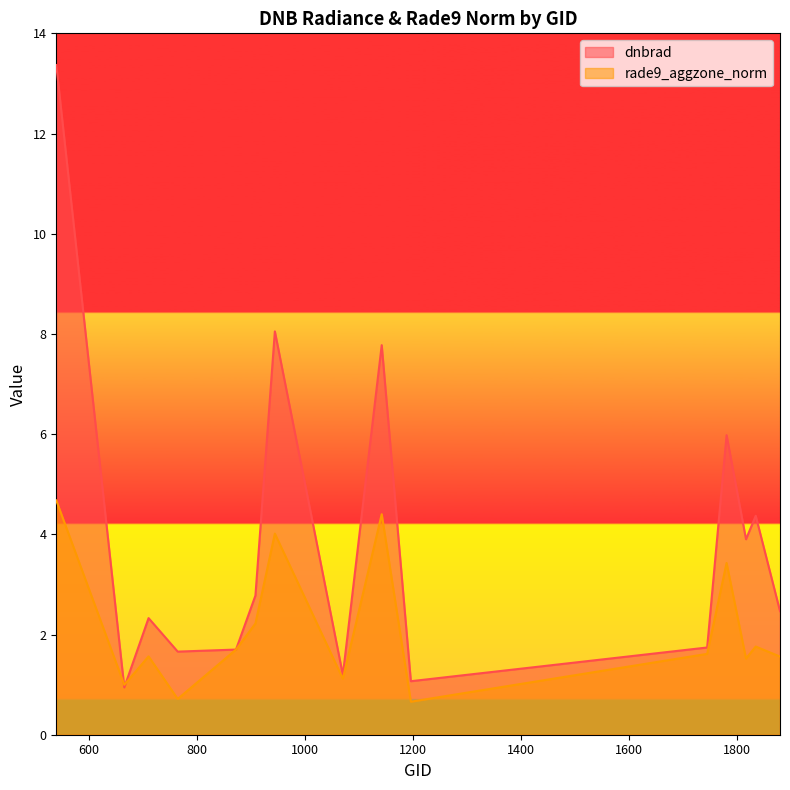

Which series has the widest spread of values?

dnbrad